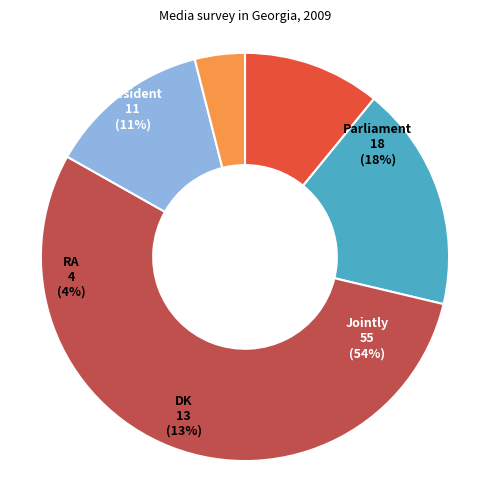

What portion of the pie excludes President?

89.1%